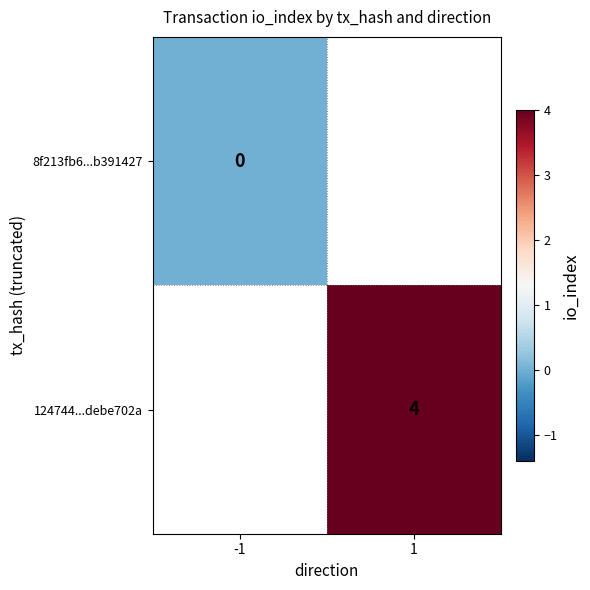

Which series has the widest spread of values?

8f213fb6...b391427